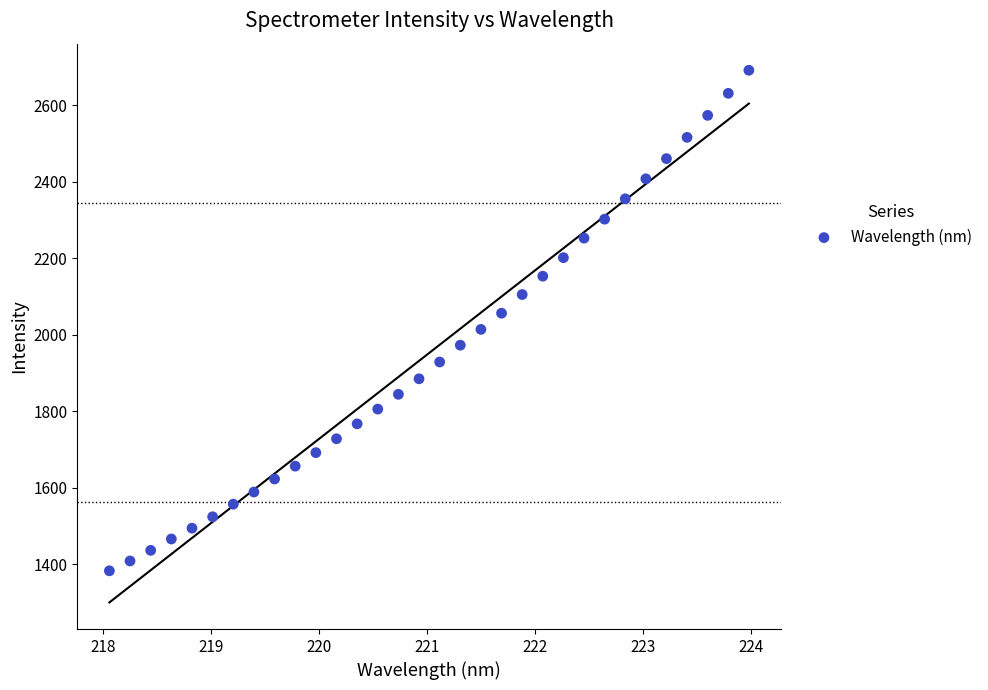

What is the range of X values (max minus min)?

5.9